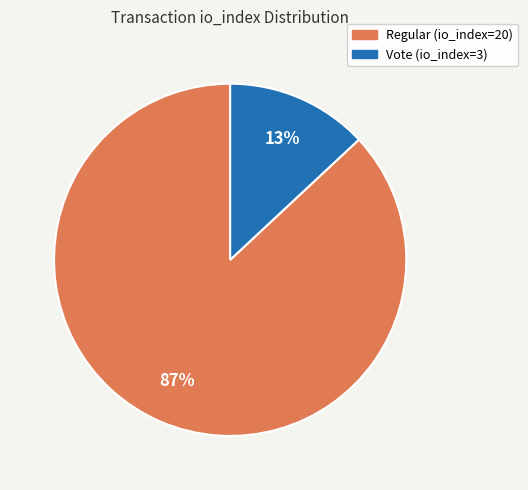

Is it true that Vote (io_index=3) is 13% of the pie?

True